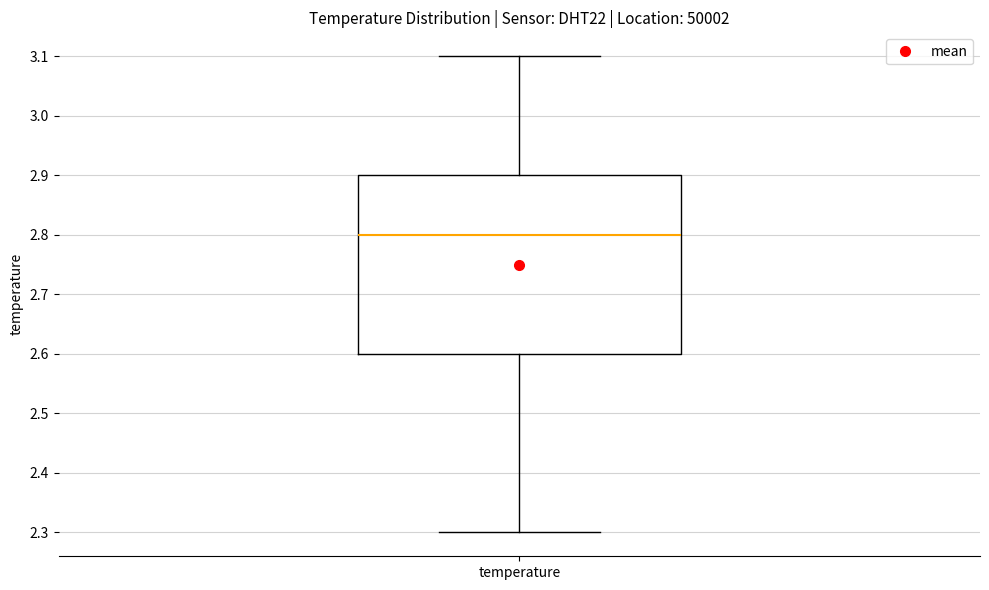

Read this box plot against the y-axis: the position of the median line, the range covered by the box, and the ends of both whiskers. The values are not printed on the chart, so give them approximately, as read against the axis.

median 2.8, box 2.6 to 2.9, whiskers 2.3 to 3.1